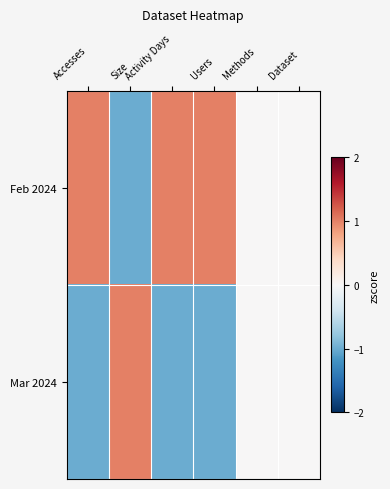

Which has a higher value, Size or Activity Days?

Activity Days